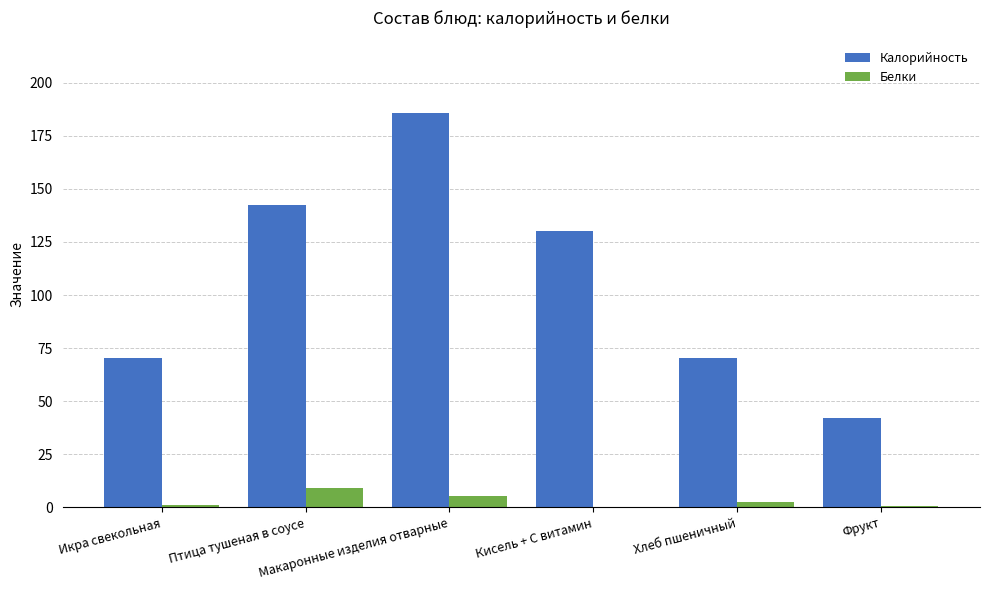

Which series has the largest total across all categories?

Калорийность